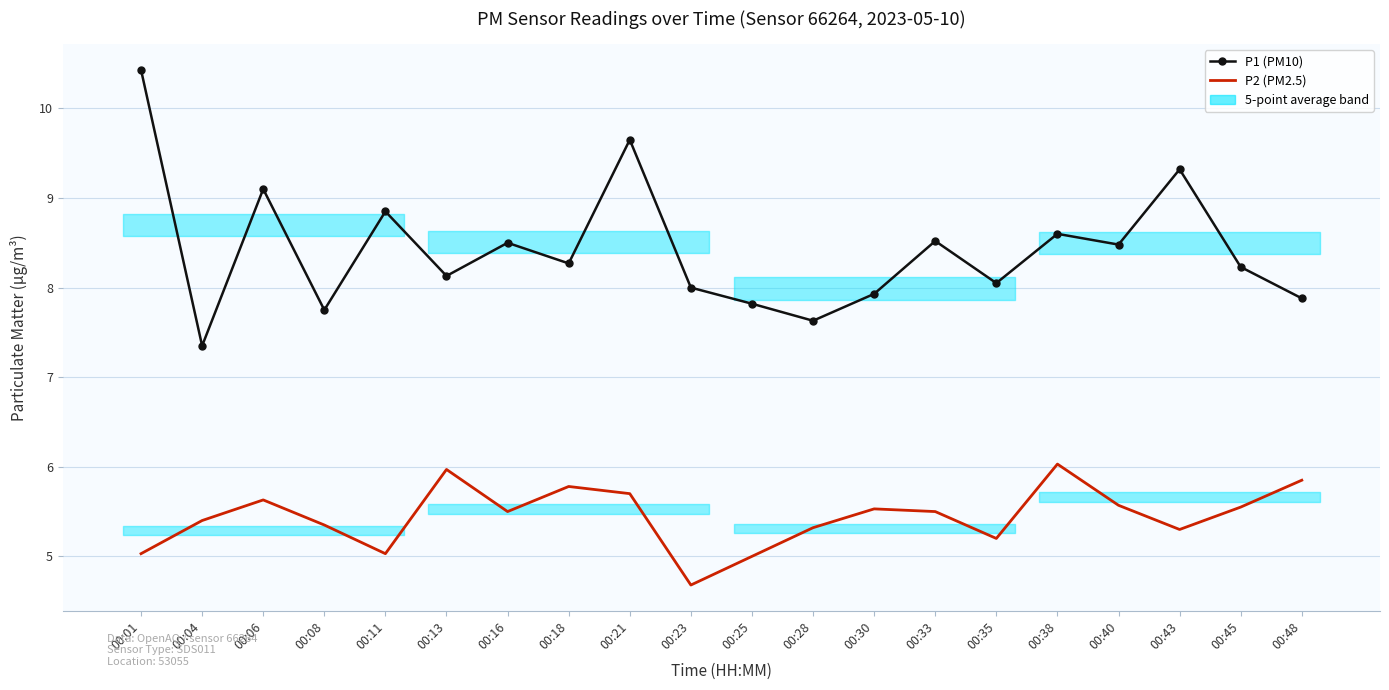

Reading left to right, extract all data points from this chart.

P1 (PM10): 10.4	7.3	9.1	7.8	8.8	8.1	8.5	8.3	9.7	8.0	7.8	7.6	7.9	8.5	8.1	8.6	8.5	9.3	8.2	7.9
P2 (PM2.5): 5.0	5.4	5.6	5.3	5.0	6.0	5.5	5.8	5.7	4.7	5.0	5.3	5.5	5.5	5.2	6.0	5.6	5.3	5.5	5.8